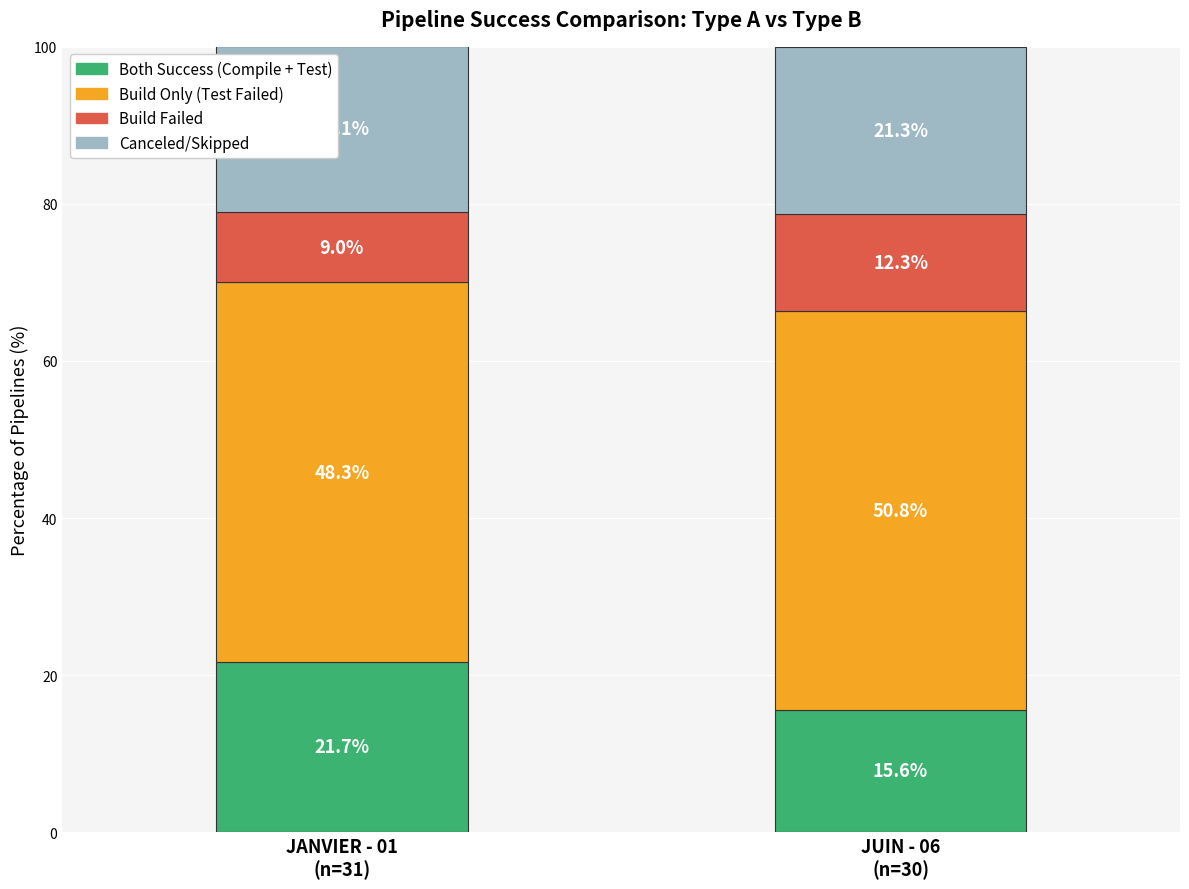

Reading left to right, list the values for the Both Success (Compile + Test) series.

21.7	15.6